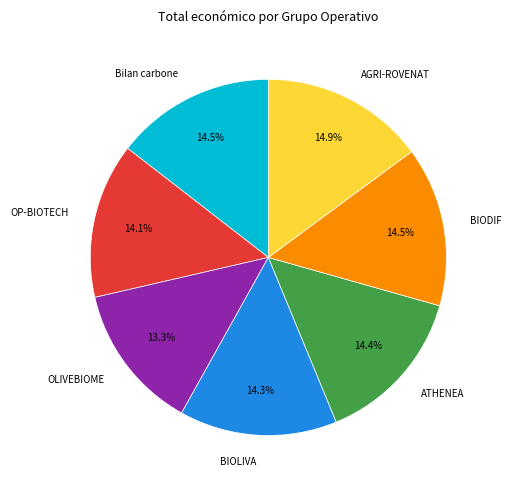

True or false: ATHENEA accounts for 14% of the total.

True